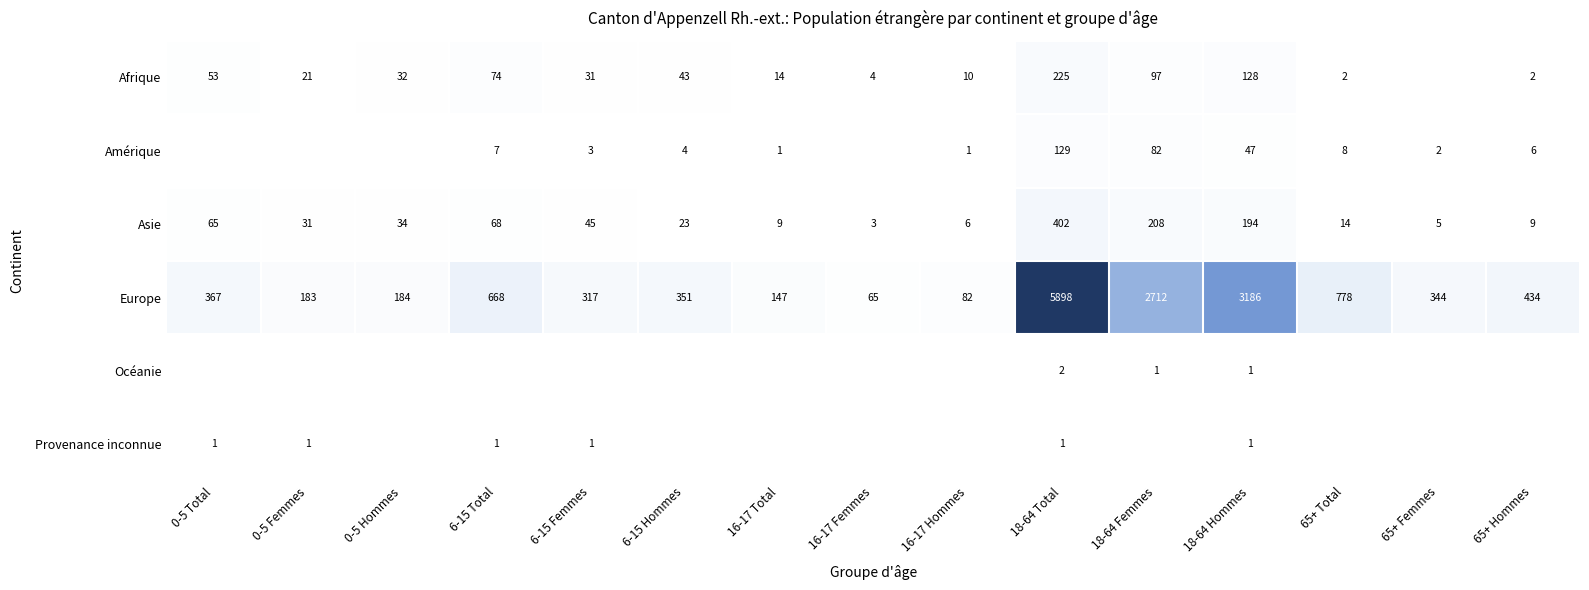

The Afrique series shows 74 at 6-15 Total. True or false?

True